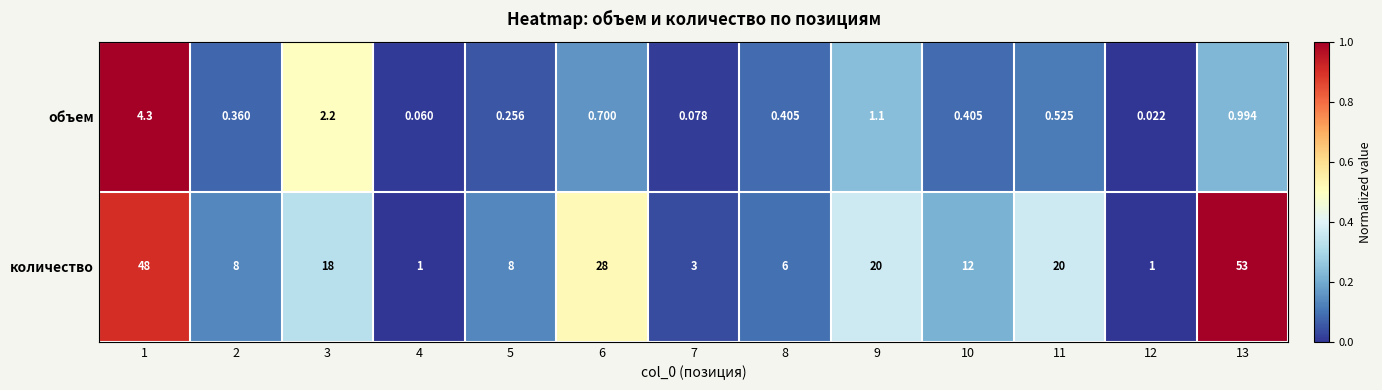

Which series has the largest range (max minus min)?

количество